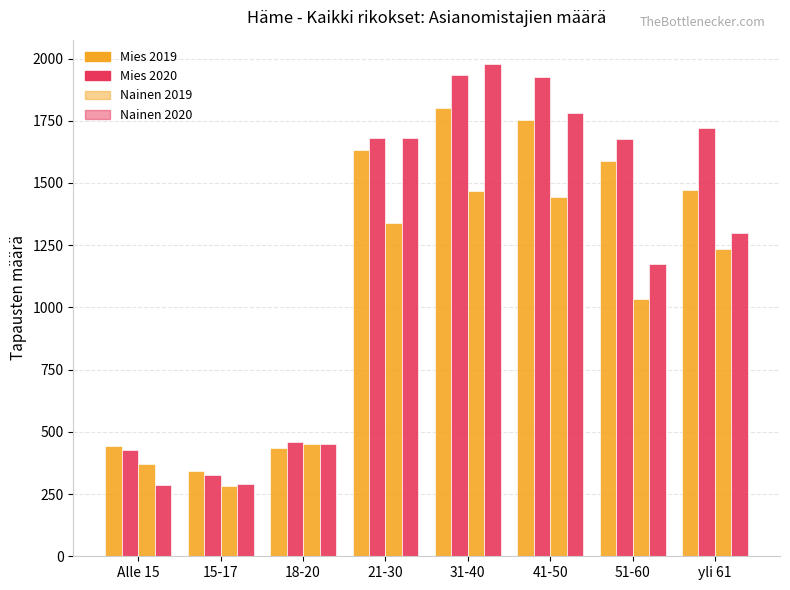

The value of Nainen 2019 at 41-50 is 498. True or false?

False